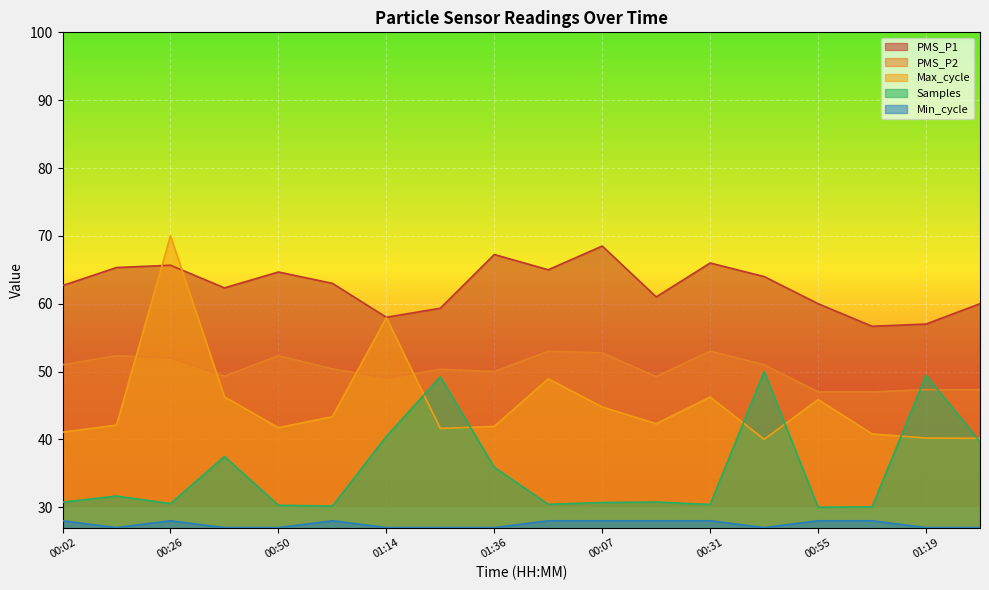

What is the label of the 4th point from the left?

00:38